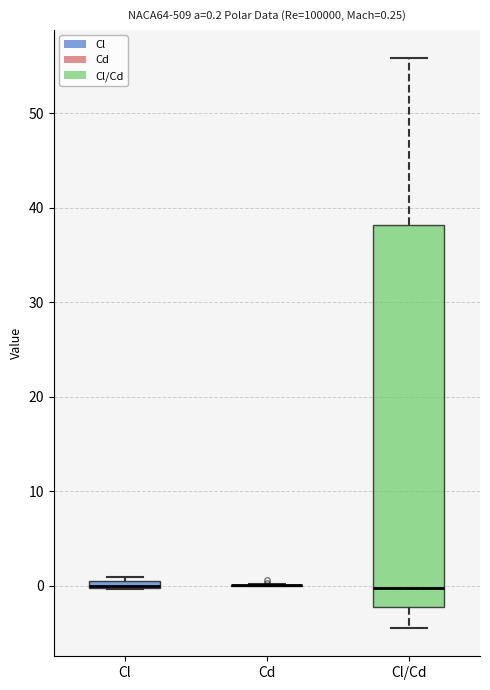

Which box is the tallest, from its lower edge to its upper edge?

Cl/Cd